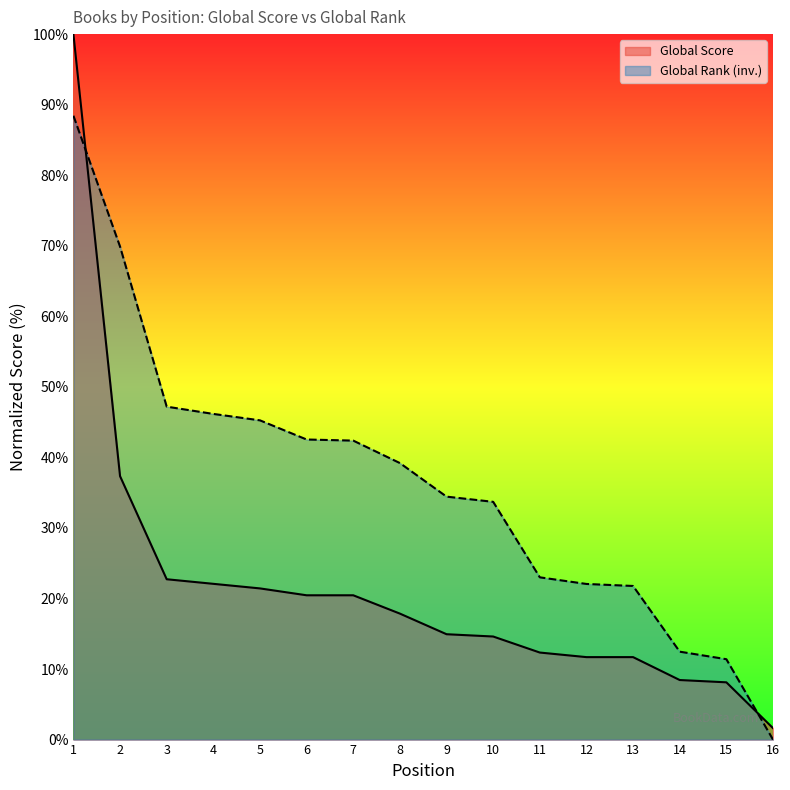

Between 13 and 12, which is larger?

13